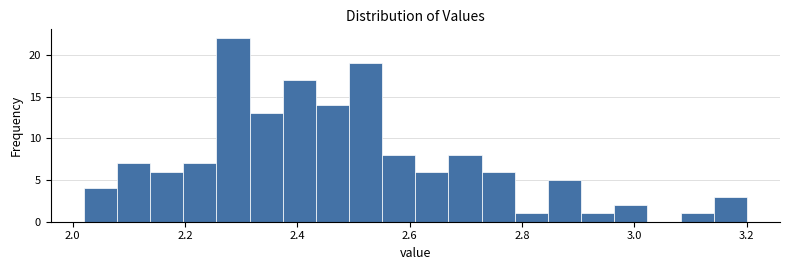

Around what value on the x-axis is the tallest bar? Give the approximate position of its centre, as read against the axis.

2.28